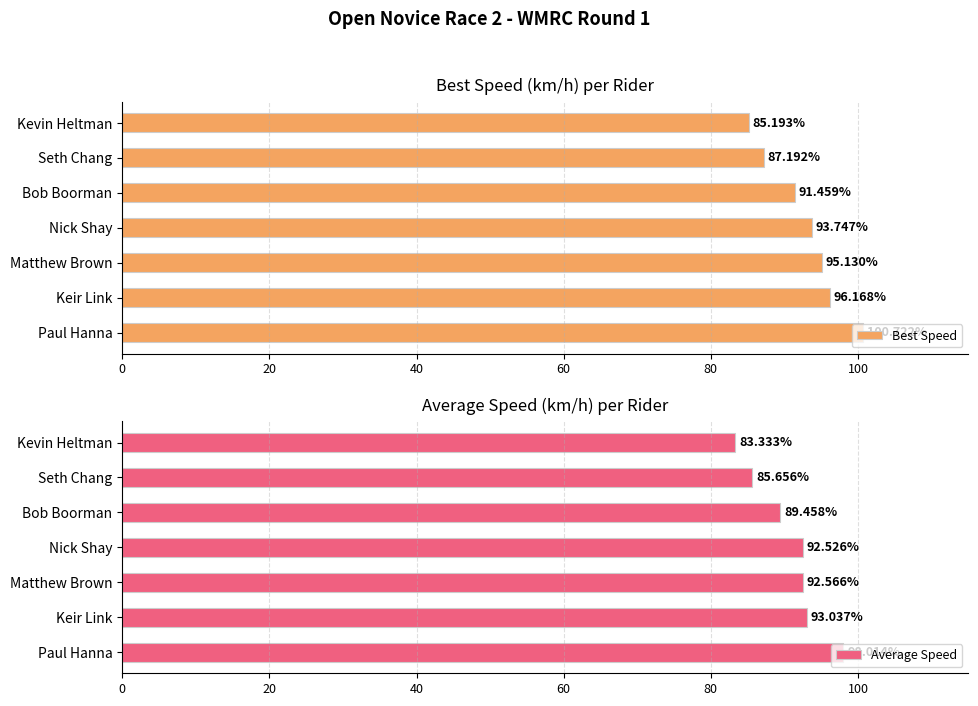

Rank the categories by Best Speed value from highest to lowest.

Paul Hanna, Keir Link, Matthew Brown, Nick Shay, Bob Boorman, Seth Chang, Kevin Heltman